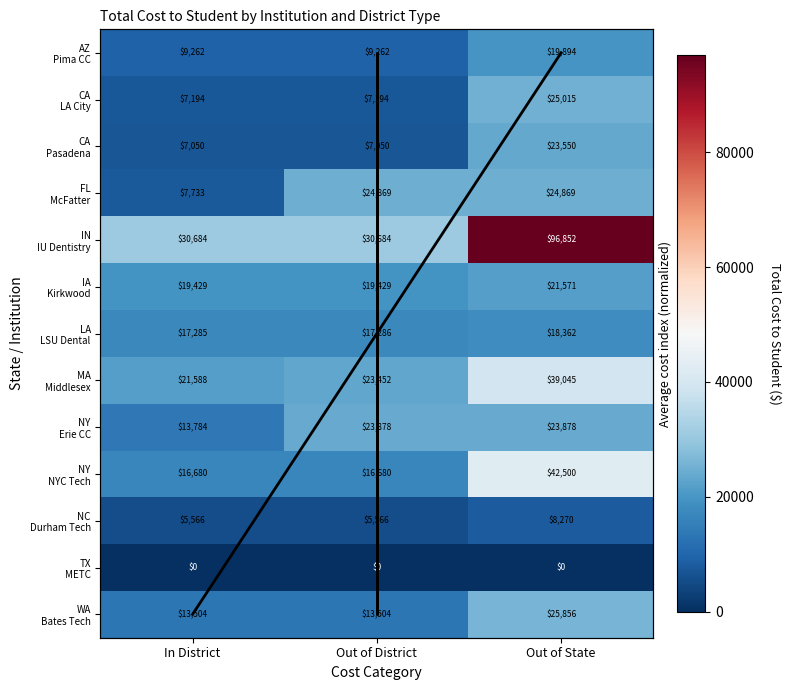

The value of LA at Out of District is 3661. True or false?

False